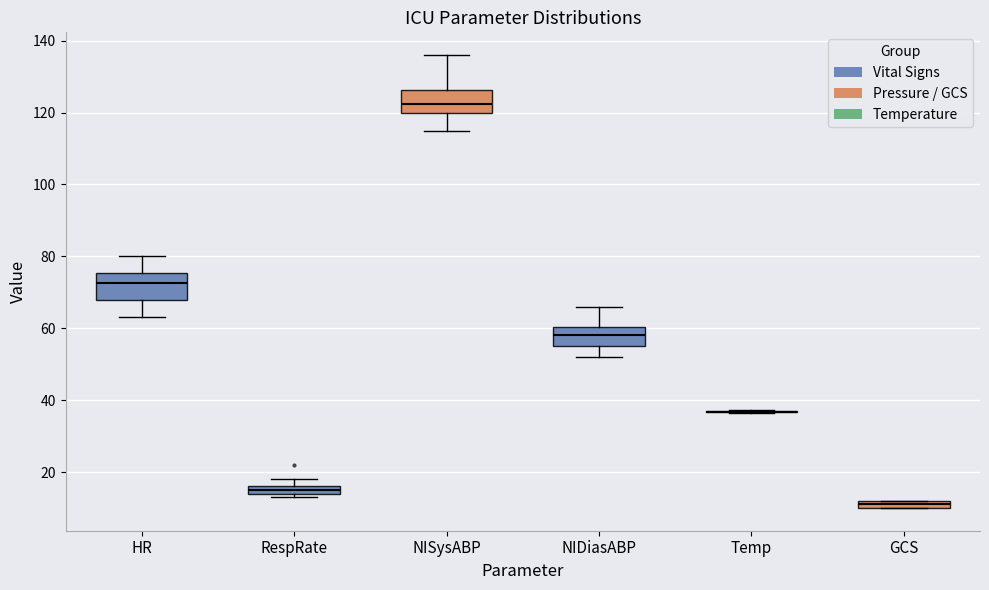

Where is the lower edge of the box for GCS on the y-axis? The values are not printed on the chart, so give them approximately, as read against the axis.

10